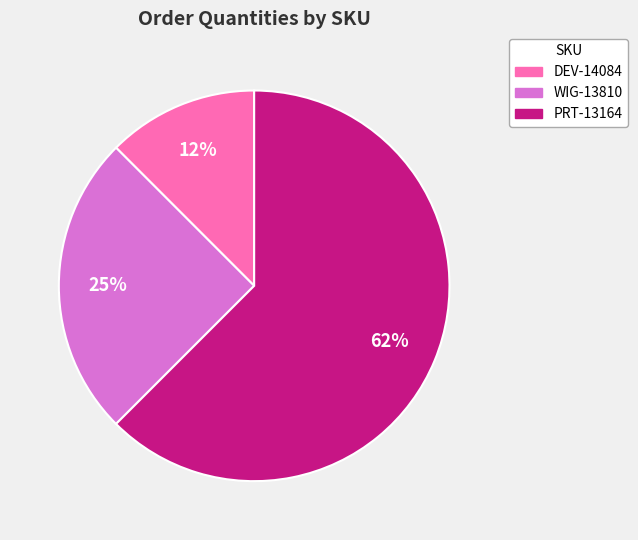

What percentage is the WIG-13810 slice, to the nearest percent?

25%